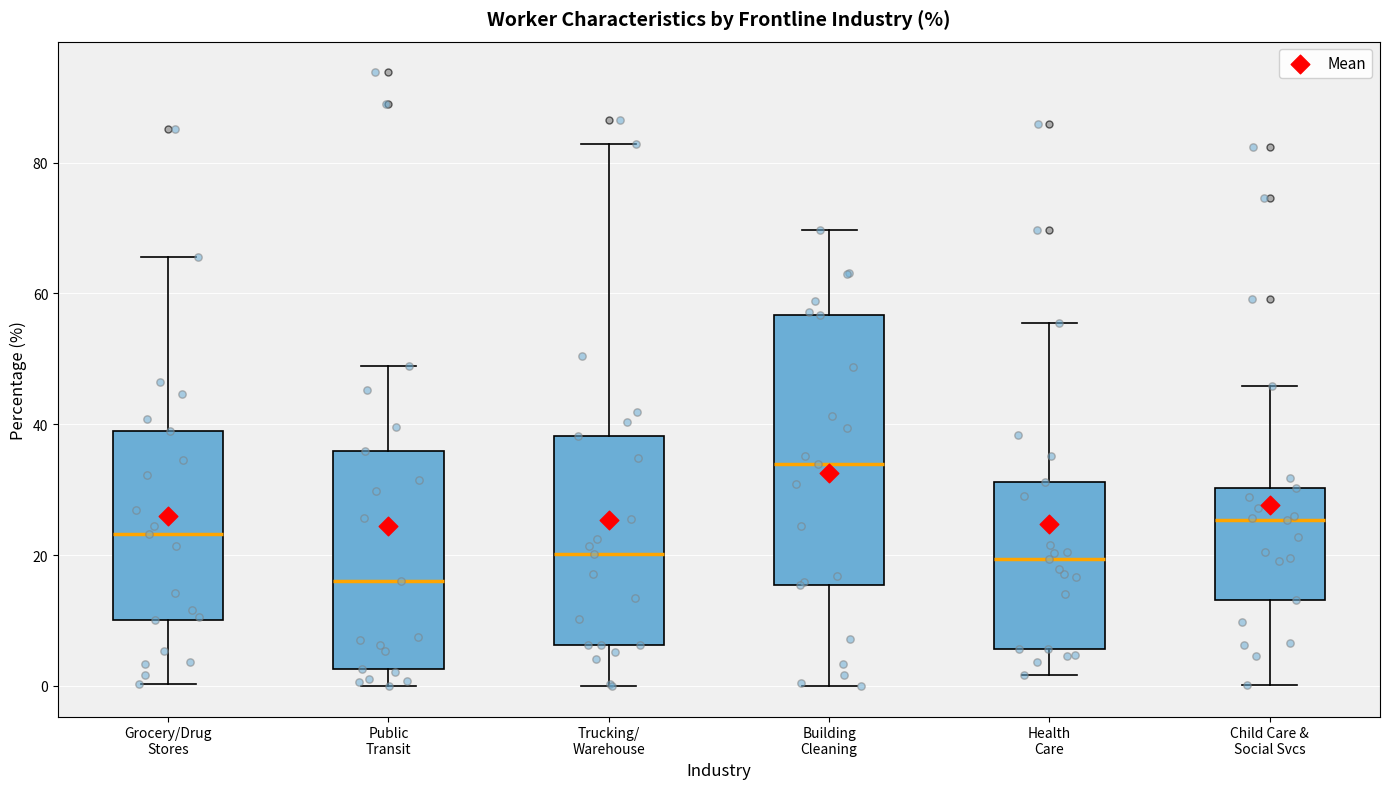

Reading left to right, read every box against the y-axis: the position of its median line, the range the box covers, and the ends of its whiskers. The values are not printed on the chart, so give them approximately, as read against the axis.

Grocery/Drug Stores: median 24, box 10 to 40, whiskers 0 to 66
Public Transit: median 16, box 2 to 36, whiskers 0 to 48
Trucking/ Warehouse: median 20, box 6 to 38, whiskers 0 to 82
Building Cleaning: median 34, box 16 to 56, whiskers 0 to 70
Health Care: median 20, box 6 to 32, whiskers 2 to 56
Child Care & Social Svcs: median 26, box 14 to 30, whiskers 0 to 46